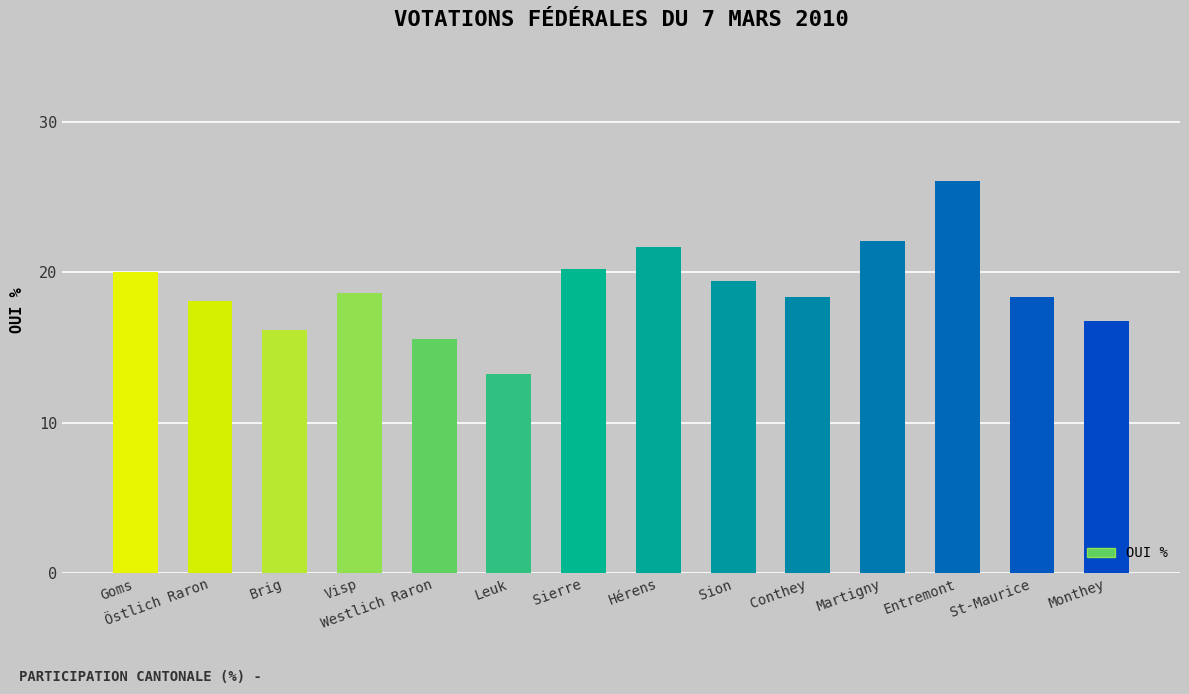

What is the value of the 3rd bar from the left?

16.2